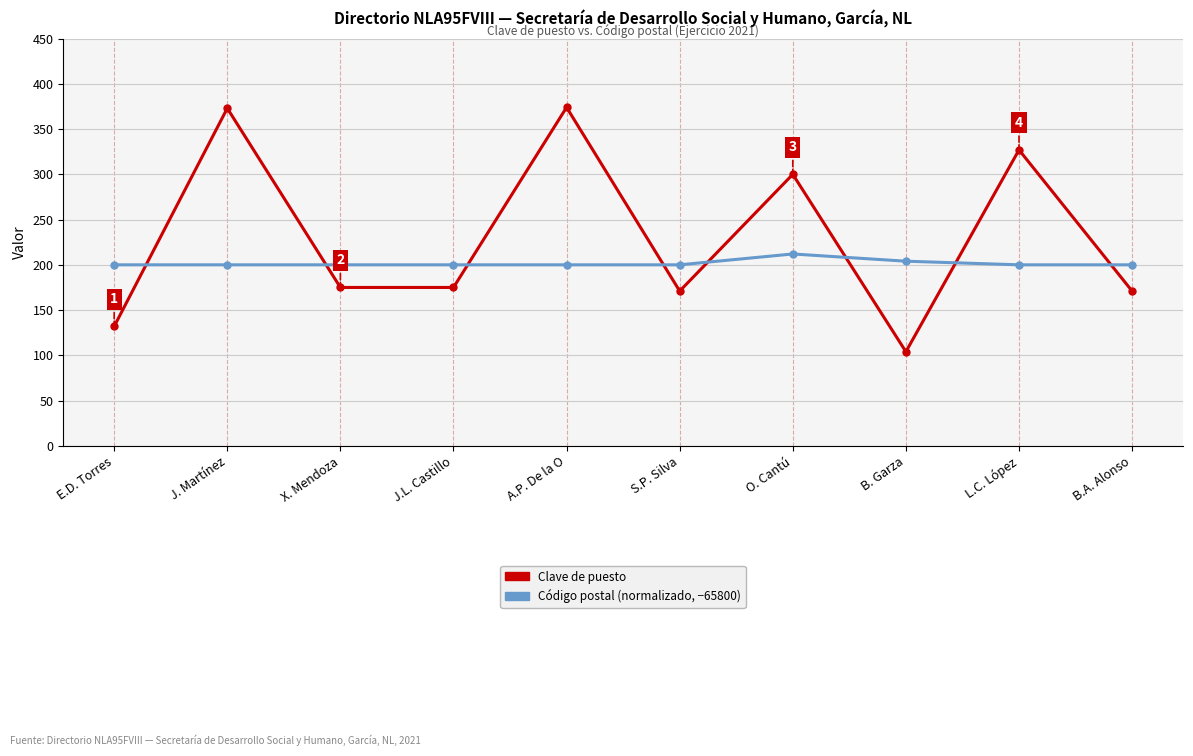

What is the spread (max minus min) of values at S.P. Silva?

29